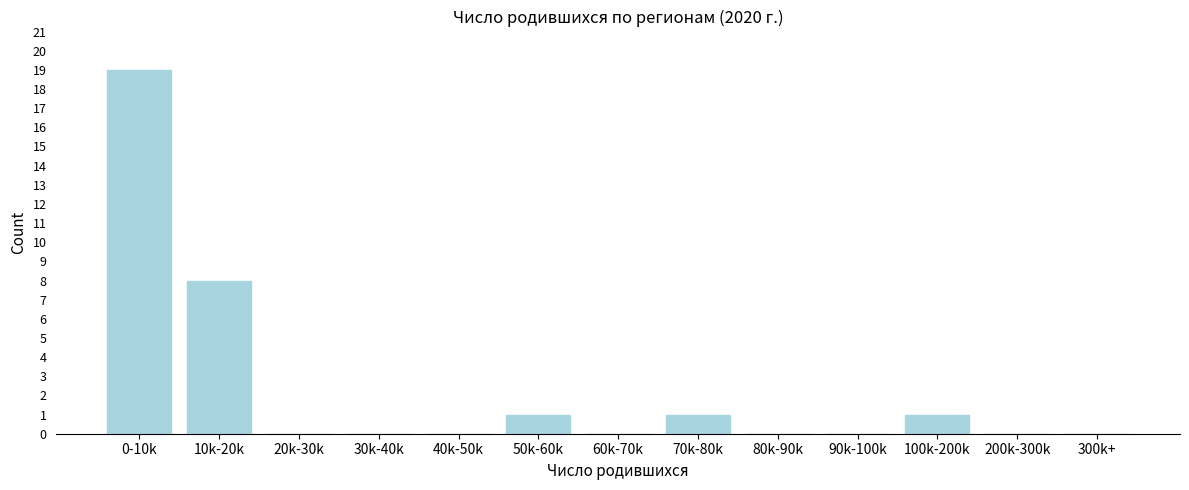

Reading right to left, transcribe all the data shown in this chart.

300k+=0	200k-300k=0	100k-200k=1	90k-100k=0	80k-90k=0	70k-80k=1	60k-70k=0	50k-60k=1	40k-50k=0	30k-40k=0	20k-30k=0	10k-20k=8	0-10k=19